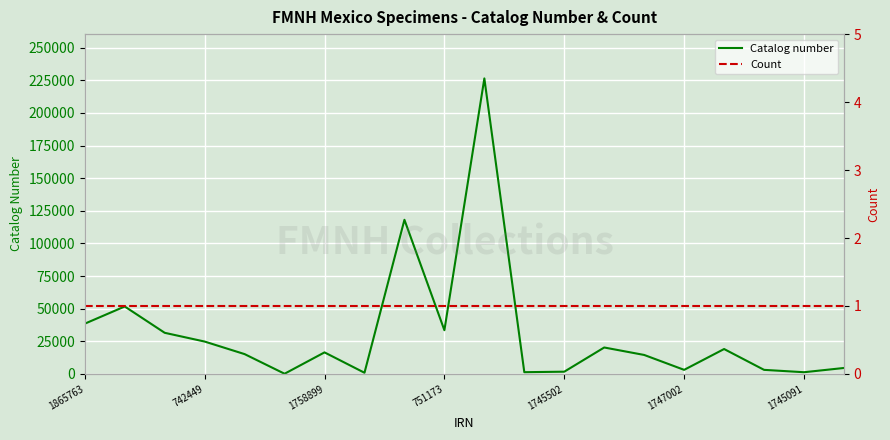

True or false: Catalog number has a value of 25072 at 1865763.

False